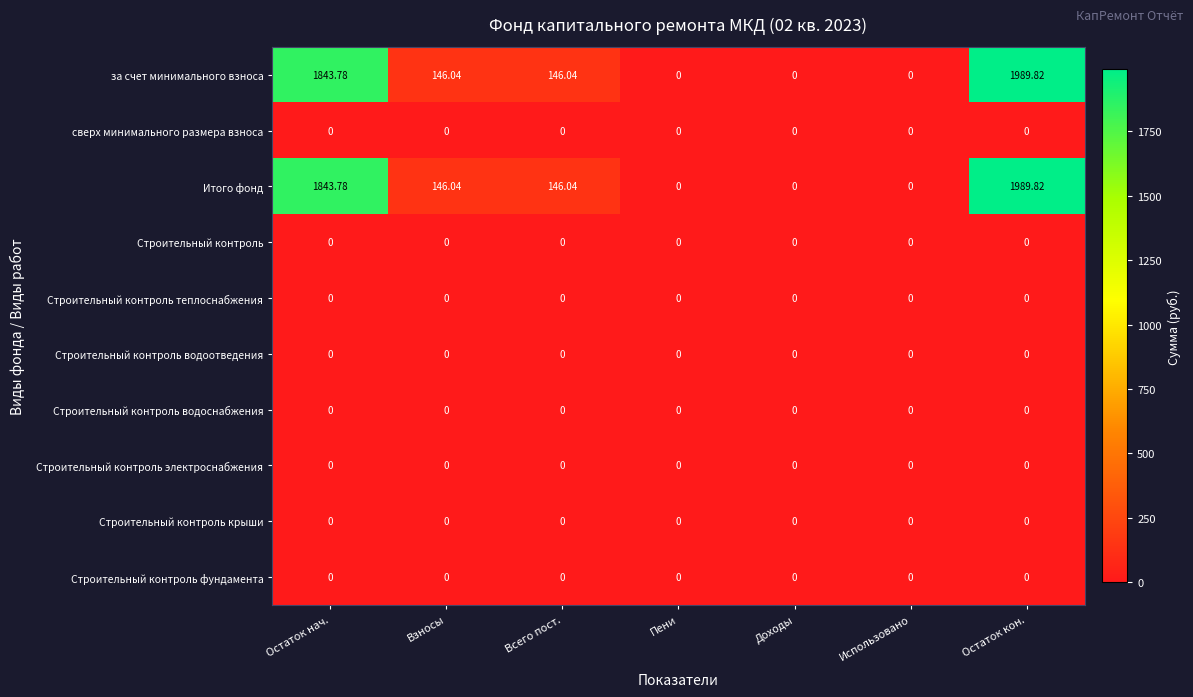

How many data points does each series have?

7